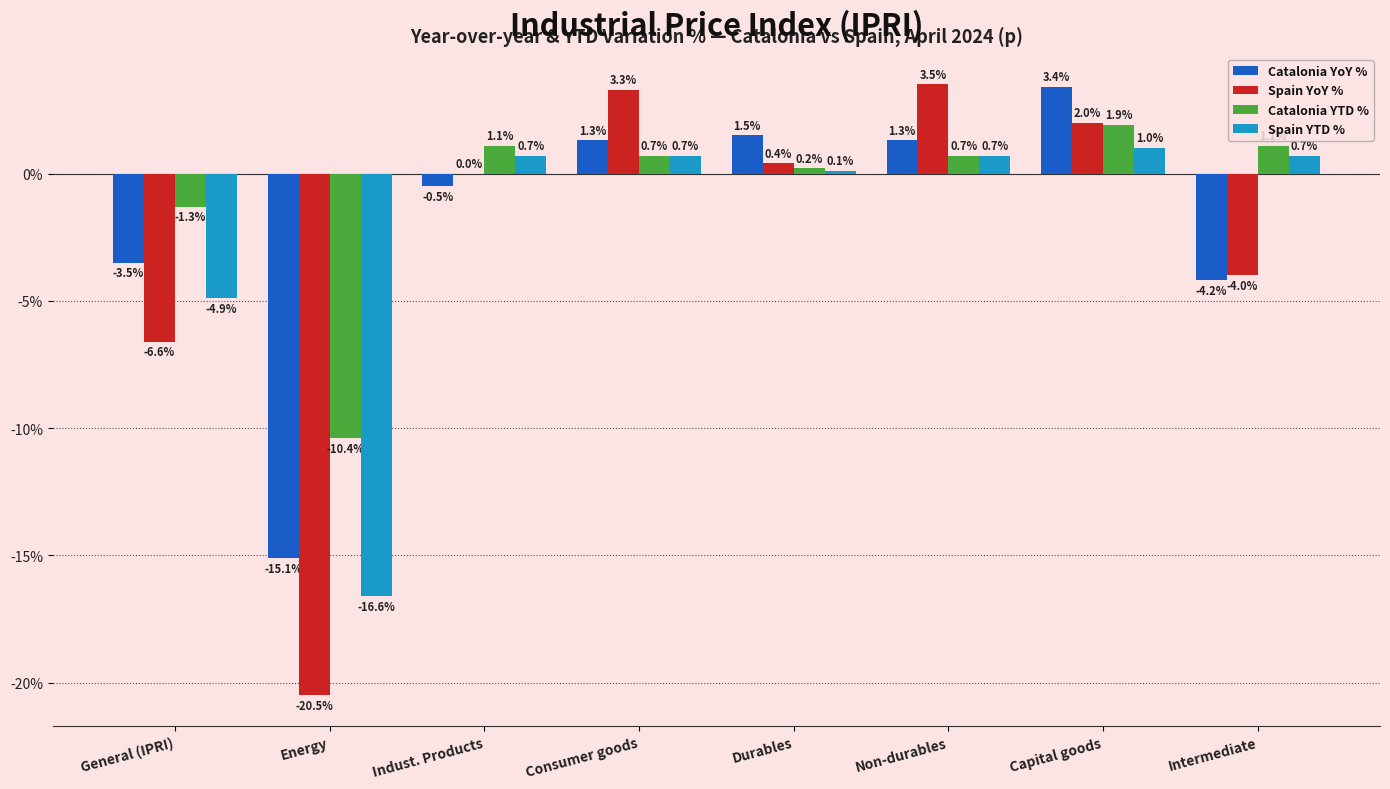

What is the total value across all series at Energy?

-62.6